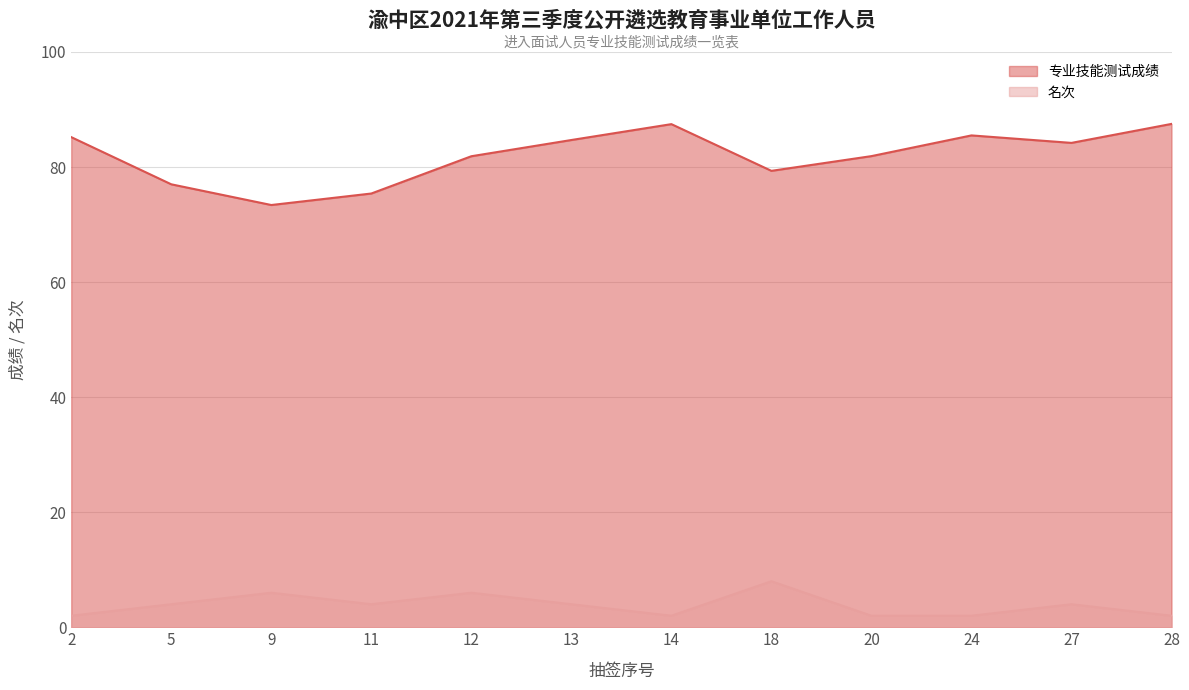

Reading left to right, what are all the values shown in this chart?

专业技能测试成绩: 85.2	77.0	73.4	75.4	81.9	84.7	87.5	79.3	81.9	85.5	84.2	87.5
名次: 2.0	4.0	6.0	4.0	6.0	4.0	2.0	8.0	2.0	2.0	4.0	2.0